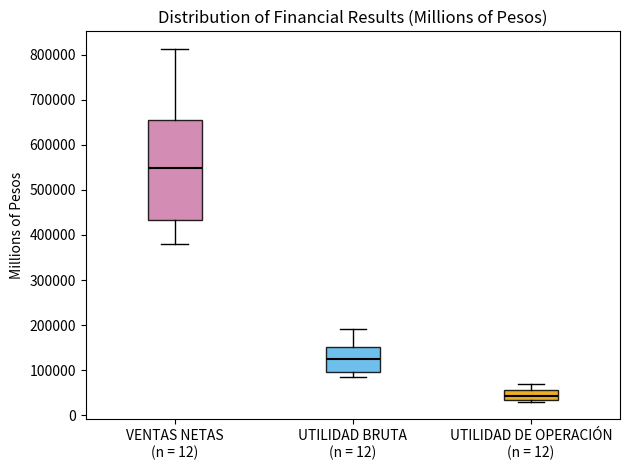

Reading left to right, read every box against the y-axis: the position of its median line, the range the box covers, and the ends of its whiskers. The values are not printed on the chart, so give them approximately, as read against the axis.

VENTAS NETAS (n = 12): median 550000, box 430000 to 660000, whiskers 380000 to 810000
UTILIDAD BRUTA (n = 12): median 120000, box 100000 to 150000, whiskers 80000 to 190000
UTILIDAD DE OPERACIÓN (n = 12): median 40000, box 30000 to 50000, whiskers 30000 to 70000